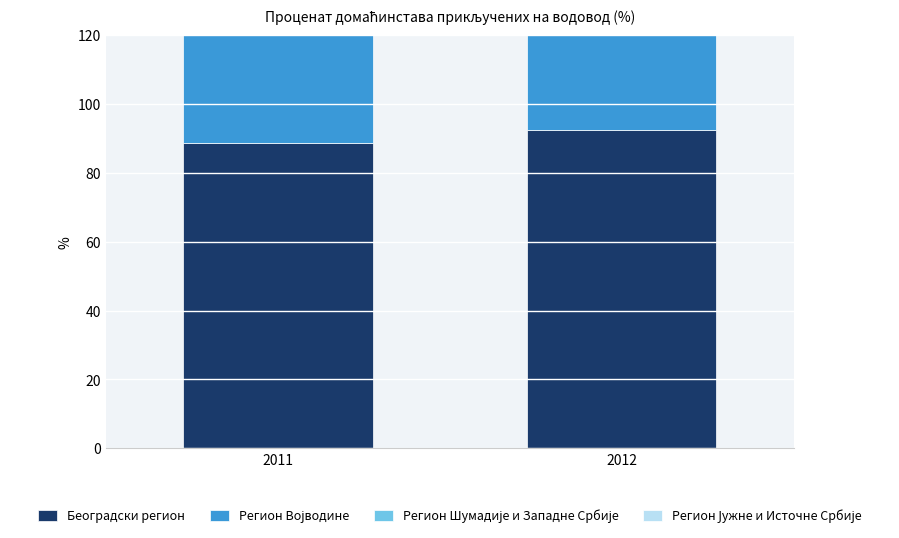

Reading right to left, what are all the values shown in this chart?

Београдски регион: 2012=92.3	2011=88.6
Регион Војводине: 2012=90.1	2011=89.3
Регион Шумадије и Западне Србије: 2012=72.1	2011=70.6
Регион Јужне и Источне Србије: 2012=62.5	2011=60.8